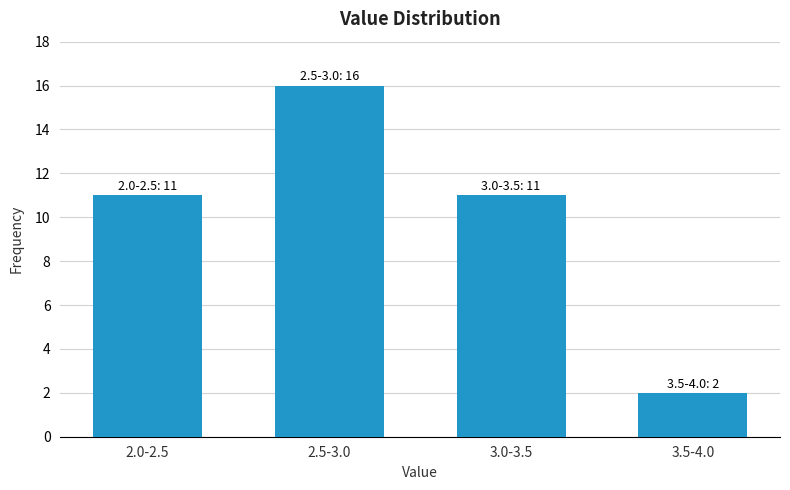

Reading left to right, list all the values displayed in this chart.

2.0-2.5=11	2.5-3.0=16	3.0-3.5=11	3.5-4.0=2